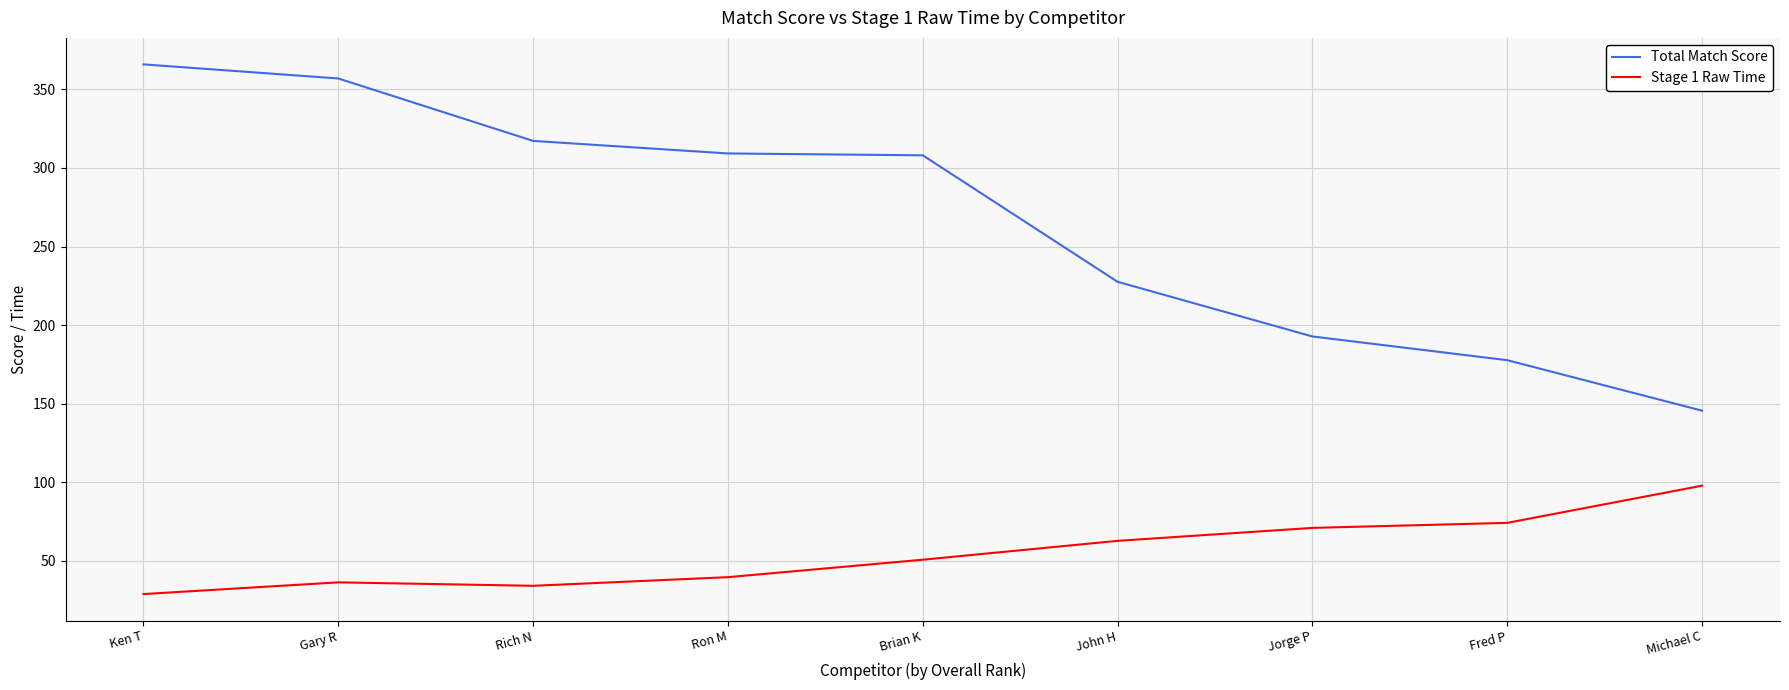

At which category does the chart reach its minimum across all series?

Ken T